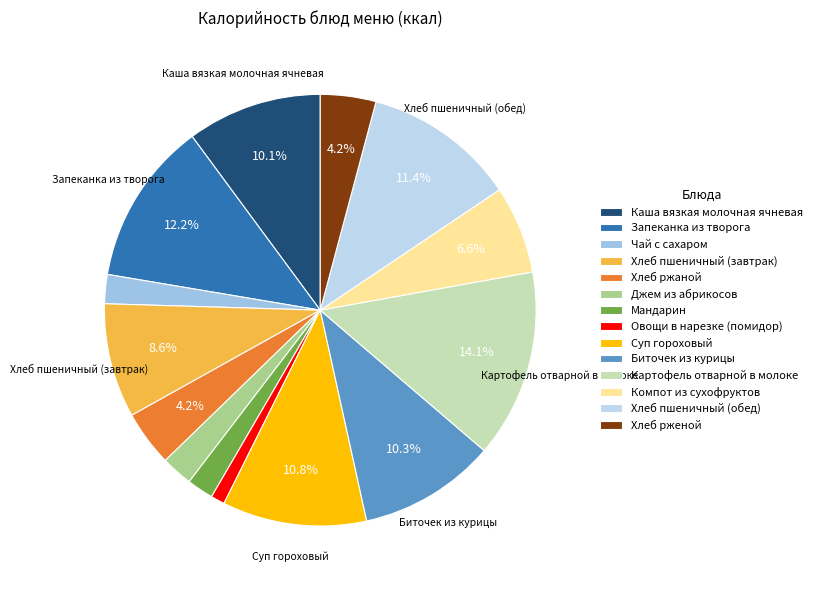

What is the largest slice in the pie chart?

Картофель отварной в молоке